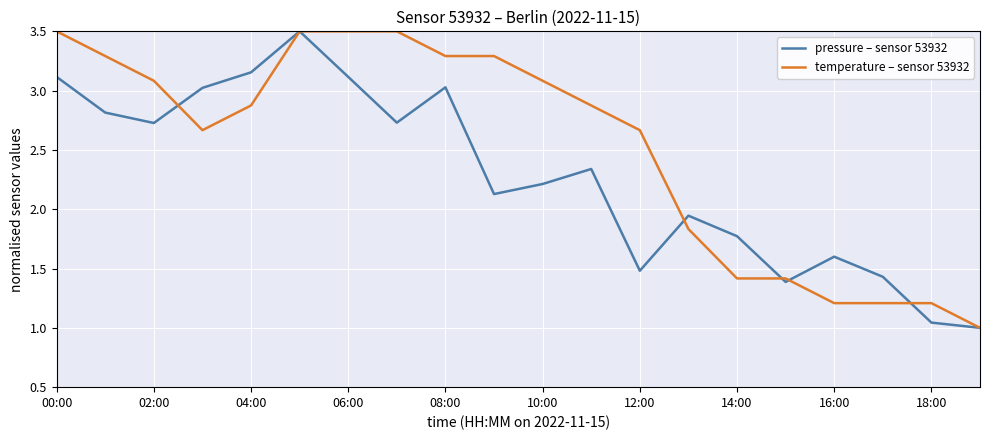

Does the chart have visible grid lines?

Yes